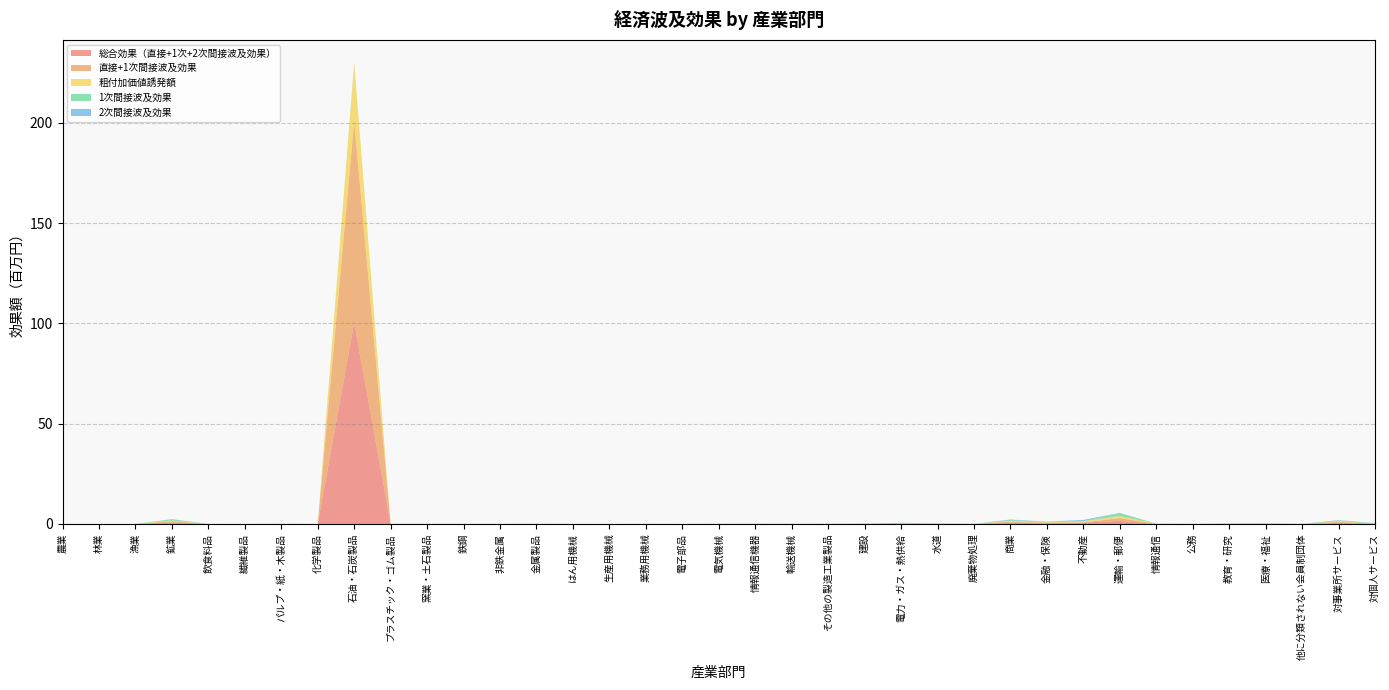

Reading left to right, list all the values displayed in this chart.

総合効果（直接+1次+2次間接波及効果）: 農業=0.0	林業=0.0	漁業=0.0	鉱業=0.7	飲食料品=0.0	繊維製品=0.0	パルプ・紙・木製品=0.0	化学製品=0.0	石油・石炭製品=100.3	プラスチック・ゴム製品=0.0	窯業・土石製品=0.0	鉄鋼=0.0	非鉄金属=0.0	金属製品=0.0	はん用機械=0.0	生産用機械=0.0	業務用機械=0.0	電子部品=0.0	電気機械=0.0	情報通信機器=0.0	輸送機械=0.0	その他の製造工業製品=0.0	建設=0.1	電力・ガス・熱供給=0.2	水道=0.1	廃棄物処理=0.0	商業=0.7	金融・保険=0.4	不動産=0.7	運輸・郵便=1.5	情報通信=0.0	公務=0.0	教育・研究=0.1	医療・福祉=0.1	他に分類されない会員制団体=0.0	対事業所サービス=0.6	対個人サービス=0.2
直接+1次間接波及効果: 農業=0.0	林業=0.0	漁業=0.0	鉱業=0.7	飲食料品=0.0	繊維製品=0.0	パルプ・紙・木製品=0.0	化学製品=0.0	石油・石炭製品=100.3	プラスチック・ゴム製品=0.0	窯業・土石製品=0.0	鉄鋼=0.0	非鉄金属=0.0	金属製品=0.0	はん用機械=0.0	生産用機械=0.0	業務用機械=0.0	電子部品=0.0	電気機械=0.0	情報通信機器=0.0	輸送機械=0.0	その他の製造工業製品=0.0	建設=0.0	電力・ガス・熱供給=0.2	水道=0.1	廃棄物処理=0.0	商業=0.5	金融・保険=0.2	不動産=0.1	運輸・郵便=1.4	情報通信=0.0	公務=0.0	教育・研究=0.0	医療・福祉=0.0	他に分類されない会員制団体=0.0	対事業所サービス=0.4	対個人サービス=0.0
粗付加価値誘発額: 農業=0.0	林業=0.0	漁業=0.0	鉱業=0.4	飲食料品=0.0	繊維製品=0.0	パルプ・紙・木製品=0.0	化学製品=0.0	石油・石炭製品=29.0	プラスチック・ゴム製品=0.0	窯業・土石製品=0.0	鉄鋼=0.0	非鉄金属=0.0	金属製品=0.0	はん用機械=0.0	生産用機械=0.0	業務用機械=0.0	電子部品=0.0	電気機械=0.0	情報通信機器=0.0	輸送機械=0.0	その他の製造工業製品=0.0	建設=0.0	電力・ガス・熱供給=0.1	水道=0.0	廃棄物処理=0.0	商業=0.5	金融・保険=0.2	不動産=0.6	運輸・郵便=1.1	情報通信=0.0	公務=0.0	教育・研究=0.1	医療・福祉=0.1	他に分類されない会員制団体=0.0	対事業所サービス=0.3	対個人サービス=0.1
1次間接波及効果: 農業=0.0	林業=0.0	漁業=0.0	鉱業=0.7	飲食料品=0.0	繊維製品=0.0	パルプ・紙・木製品=0.0	化学製品=0.0	石油・石炭製品=0.3	プラスチック・ゴム製品=0.0	窯業・土石製品=0.0	鉄鋼=0.0	非鉄金属=0.0	金属製品=0.0	はん用機械=0.0	生産用機械=0.0	業務用機械=0.0	電子部品=0.0	電気機械=0.0	情報通信機器=0.0	輸送機械=0.0	その他の製造工業製品=0.0	建設=0.0	電力・ガス・熱供給=0.2	水道=0.1	廃棄物処理=0.0	商業=0.5	金融・保険=0.2	不動産=0.1	運輸・郵便=1.4	情報通信=0.0	公務=0.0	教育・研究=0.0	医療・福祉=0.0	他に分類されない会員制団体=0.0	対事業所サービス=0.4	対個人サービス=0.0
2次間接波及効果: 農業=0.0	林業=0.0	漁業=0.0	鉱業=0.0	飲食料品=0.0	繊維製品=0.0	パルプ・紙・木製品=0.0	化学製品=0.0	石油・石炭製品=0.0	プラスチック・ゴム製品=0.0	窯業・土石製品=0.0	鉄鋼=0.0	非鉄金属=0.0	金属製品=0.0	はん用機械=0.0	生産用機械=0.0	業務用機械=0.0	電子部品=0.0	電気機械=0.0	情報通信機器=0.0	輸送機械=0.0	その他の製造工業製品=0.0	建設=0.0	電力・ガス・熱供給=0.0	水道=0.0	廃棄物処理=0.0	商業=0.2	金融・保険=0.1	不動産=0.6	運輸・郵便=0.1	情報通信=0.0	公務=0.0	教育・研究=0.1	医療・福祉=0.1	他に分類されない会員制団体=0.0	対事業所サービス=0.1	対個人サービス=0.2